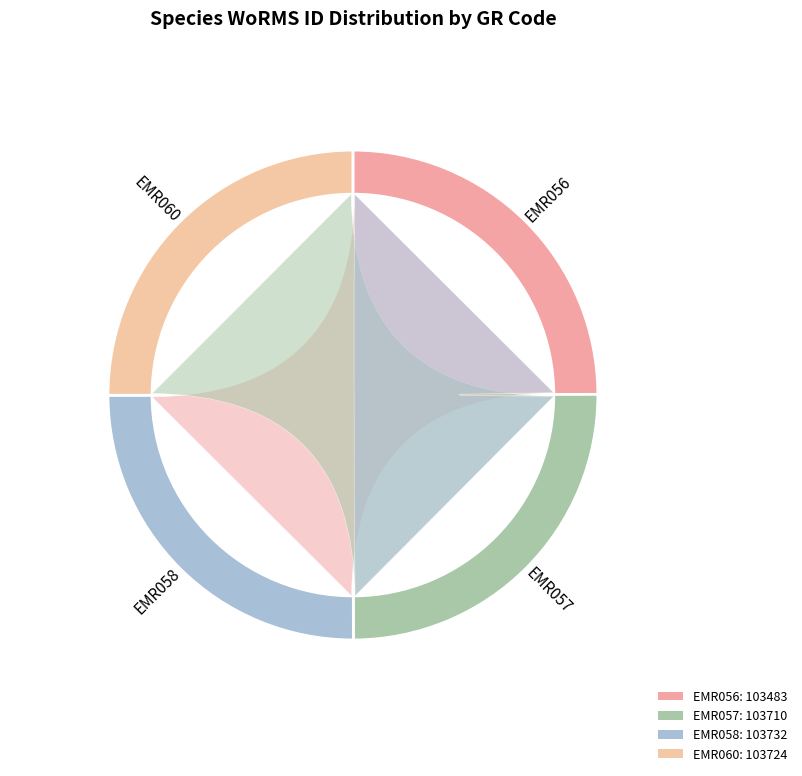

To the nearest percent, what percentage of the pie is EMR057?

25%